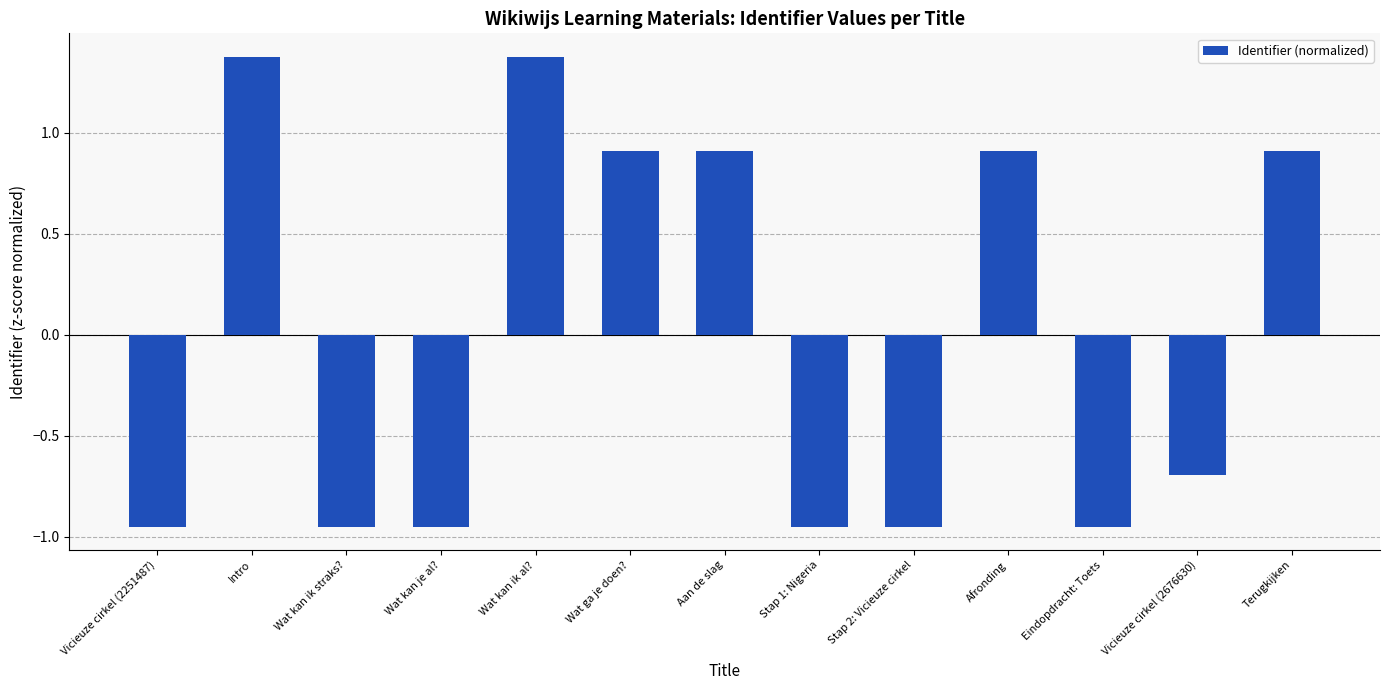

How many values are above zero?

6